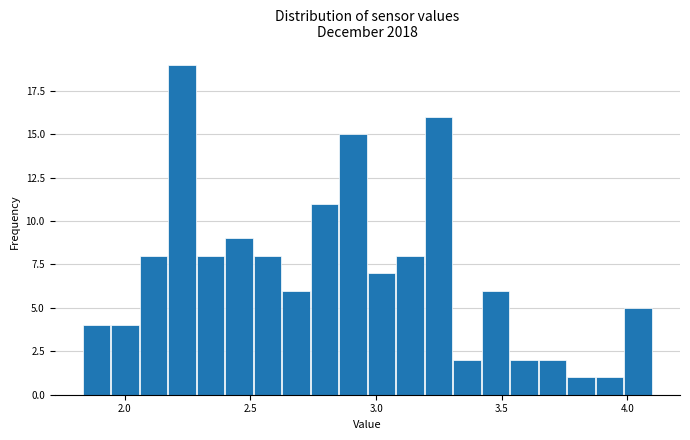

Around what value on the x-axis is the tallest bar? Give the approximate position of its centre, as read against the axis.

2.25